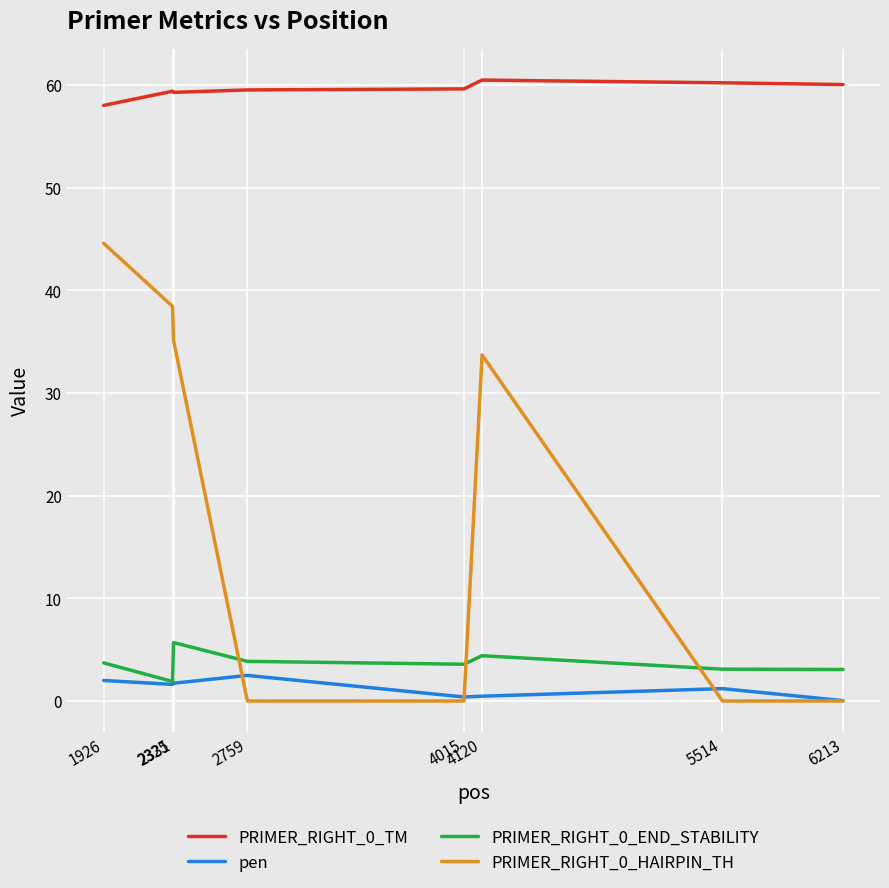

True or false: pen and PRIMER_RIGHT_0_TM intersect in this chart.

False